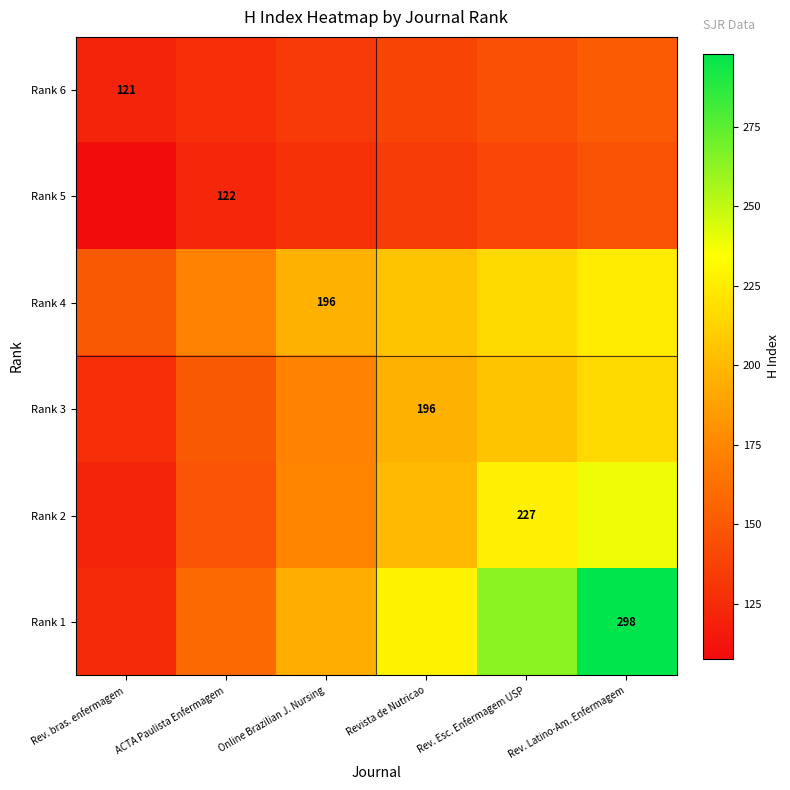

What is the average value of the Rank 6 series?

136.1